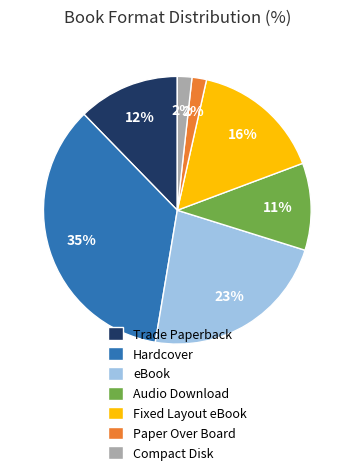

Does Hardcover account for over 50% of the chart?

No